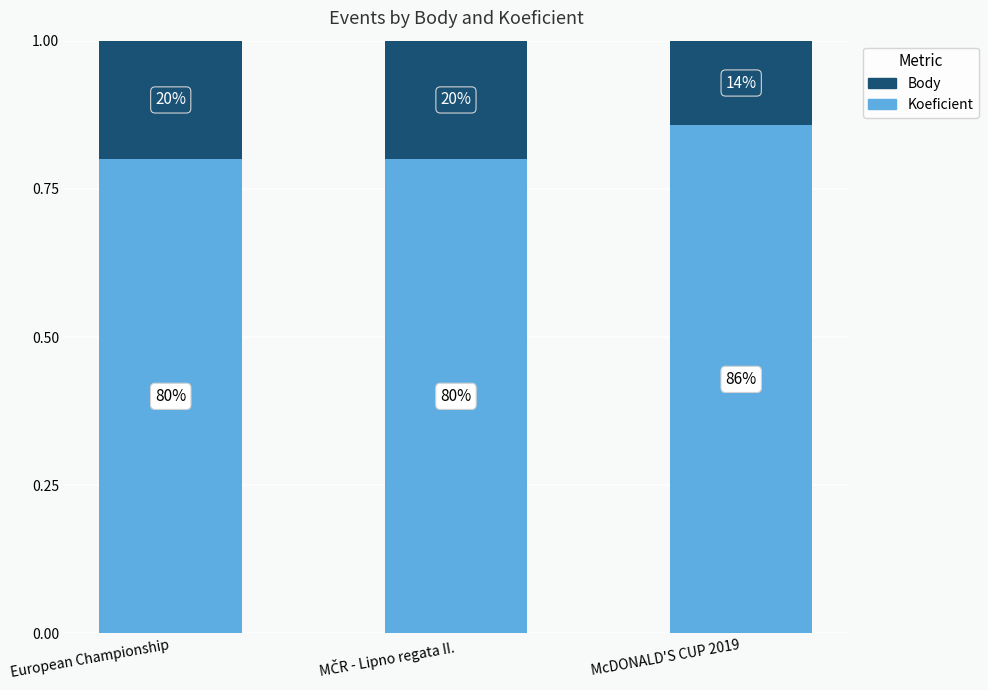

How many bars are there in total?

3